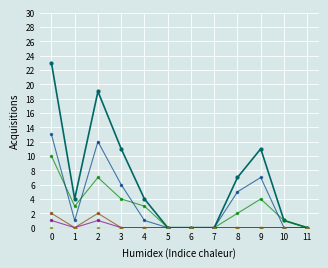

How many categories are shown in the chart?

12